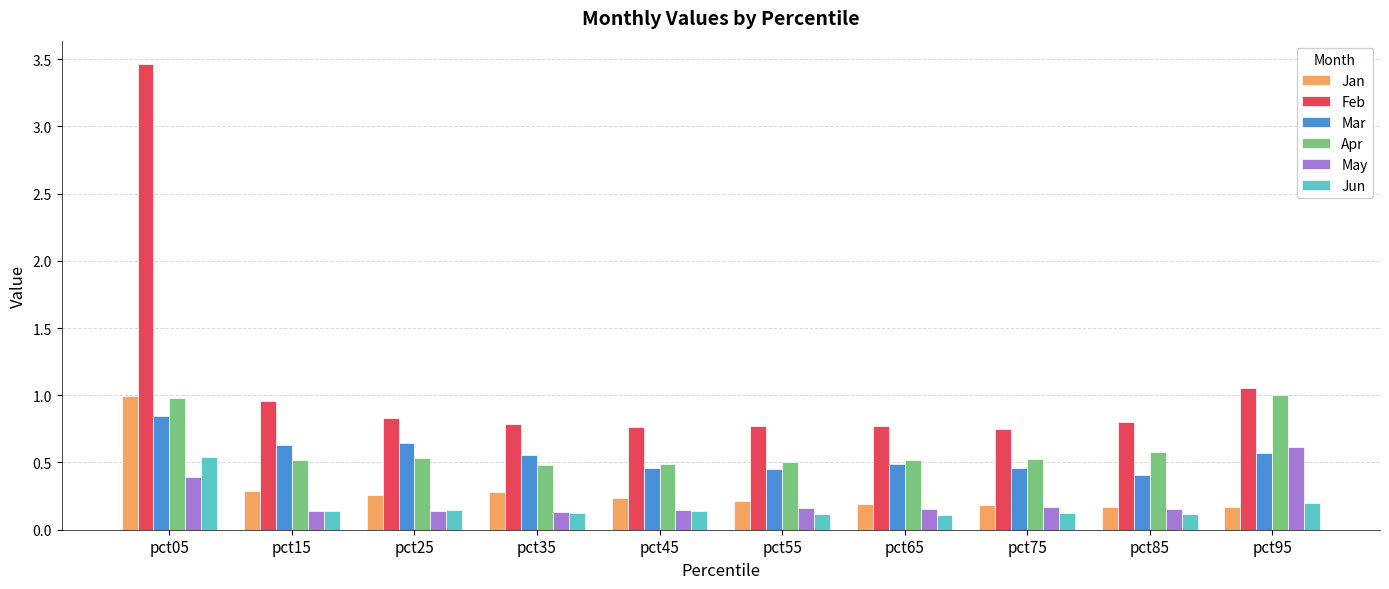

What is the maximum value shown in the chart?

3.5